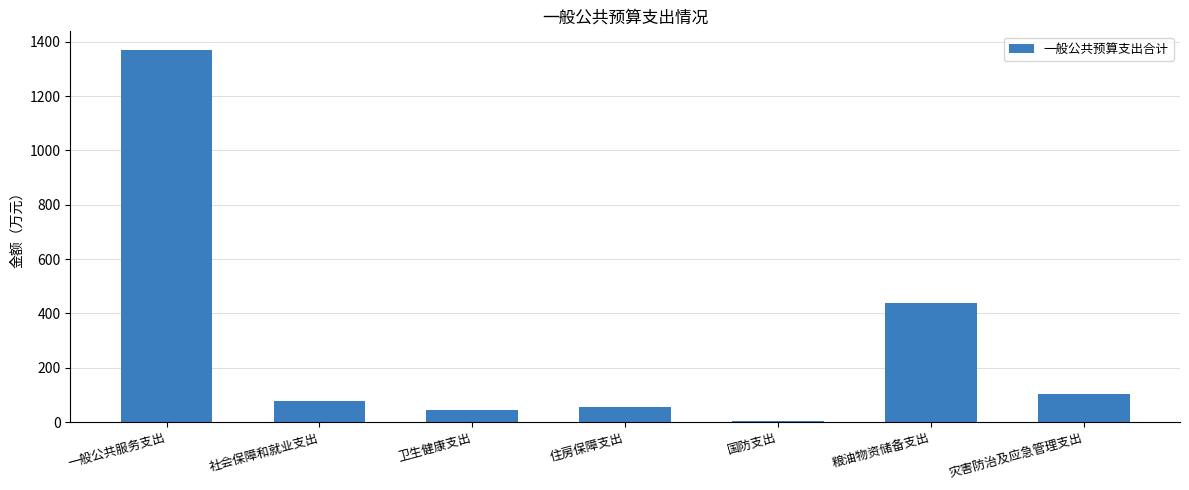

What is the change in value from 社会保障和就业支出 to 粮油物资储备支出?

+363.0